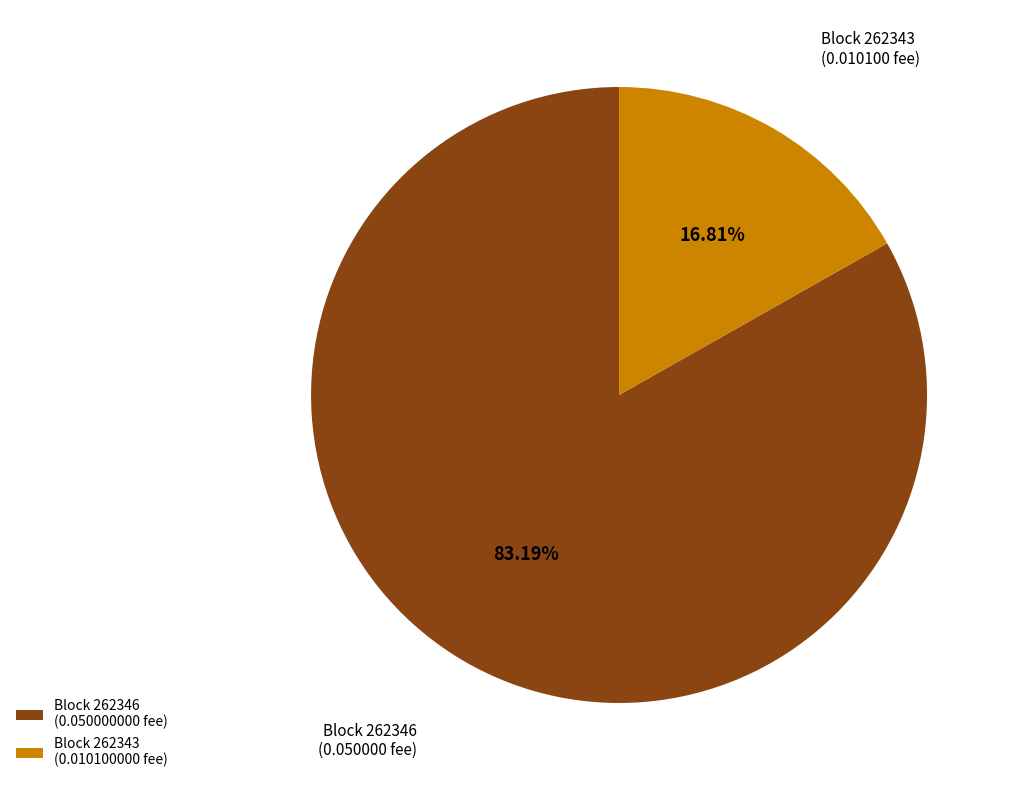

Which has a higher value, Block 262343 (0.010100 fee) or Block 262346 (0.050000 fee)?

Block 262346 (0.050000 fee)